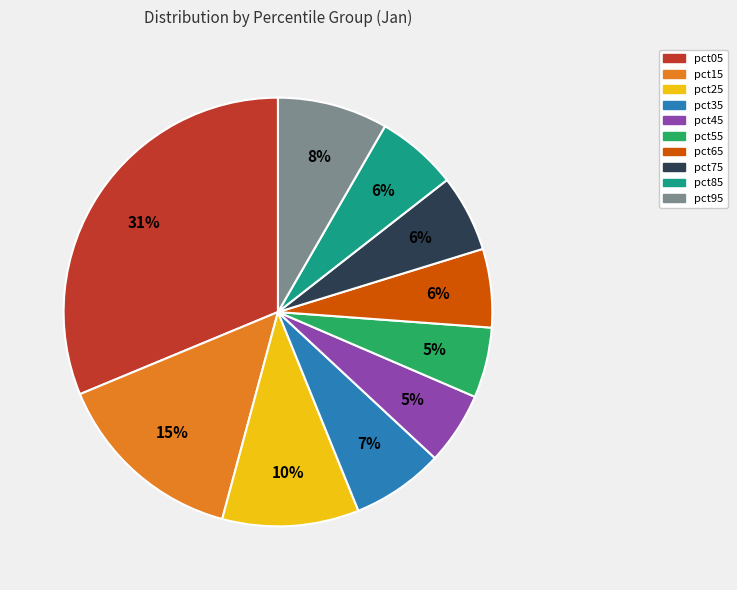

Is there any slice that represents more than half of the pie?

No